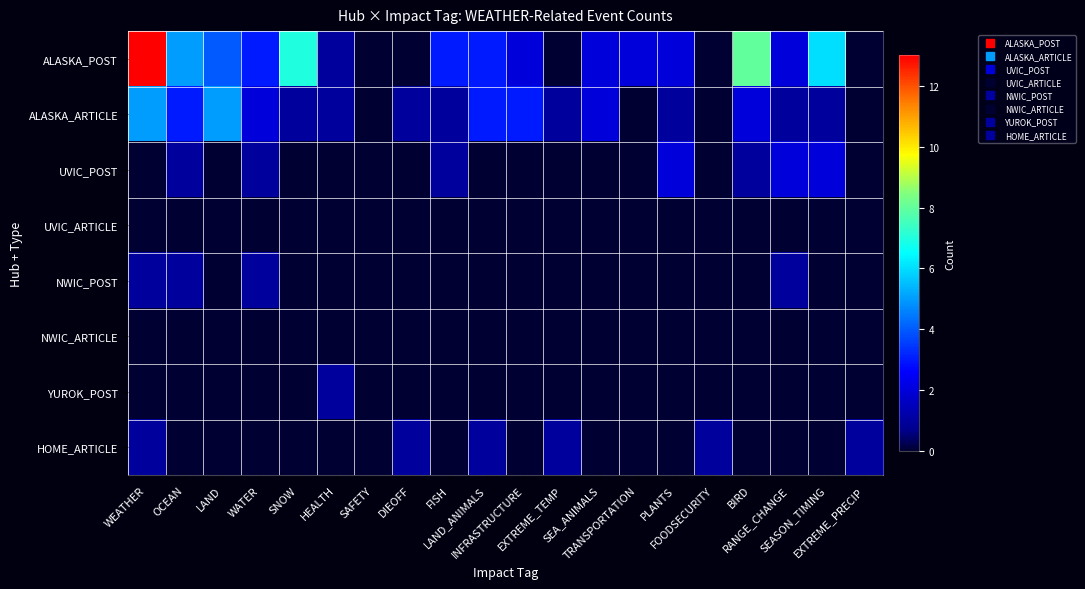

Which series has the largest total across all categories?

ALASKA_POST